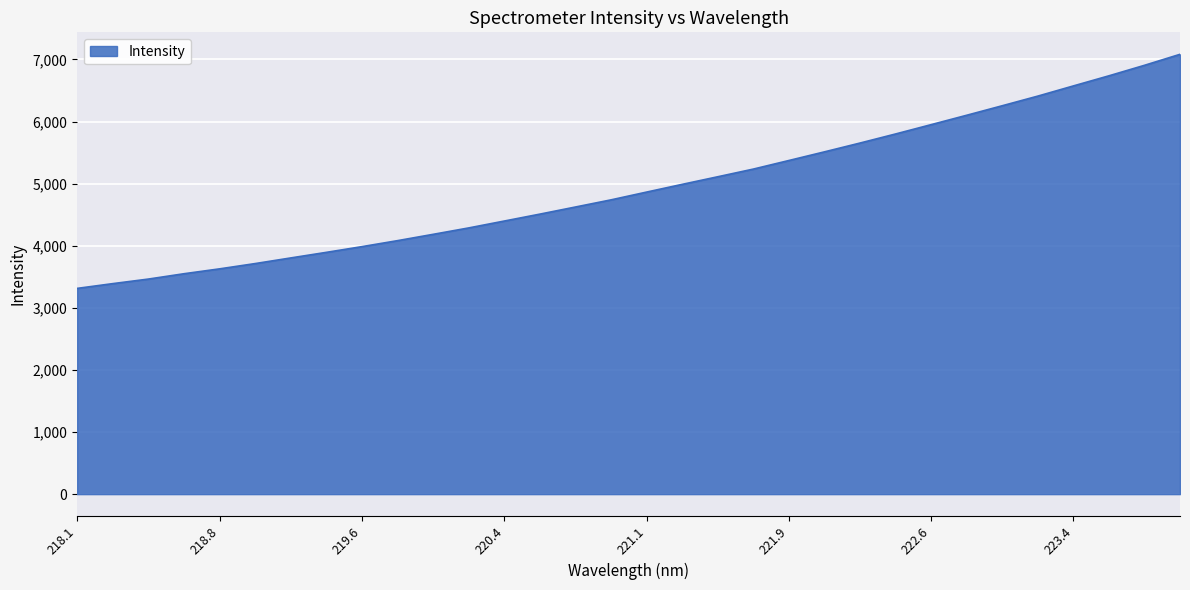

What is the maximum value shown in the chart?

7083.0